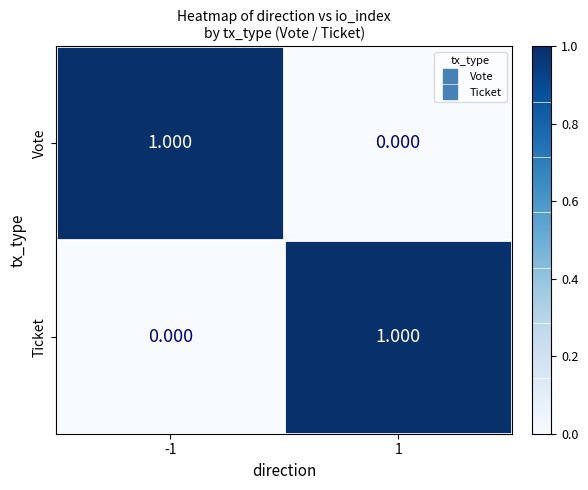

Rank the series at 1 from lowest to highest value.

Vote, Ticket